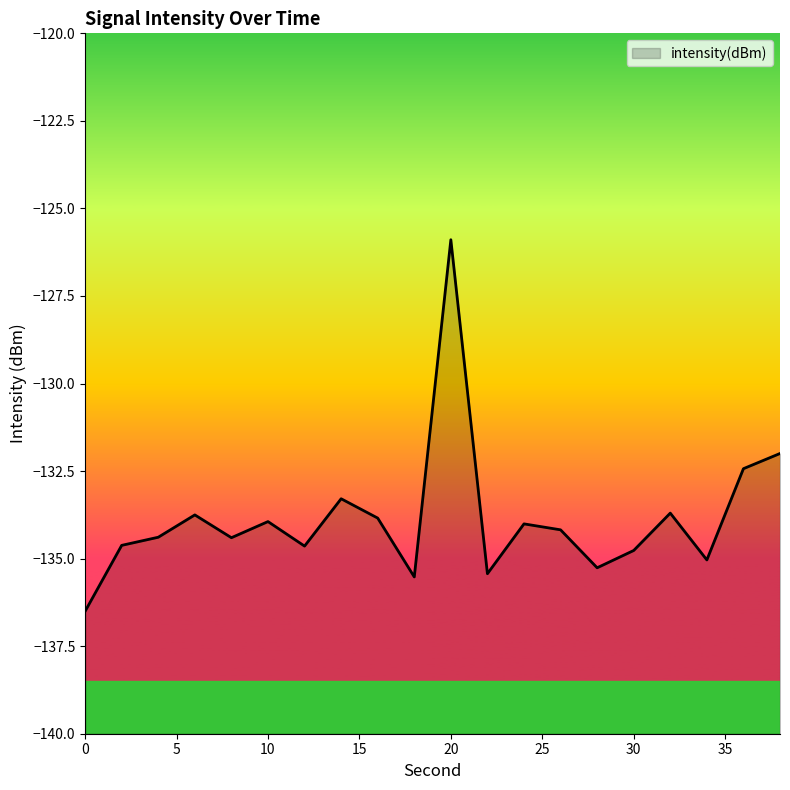

At which label is the value closest to -131?

38